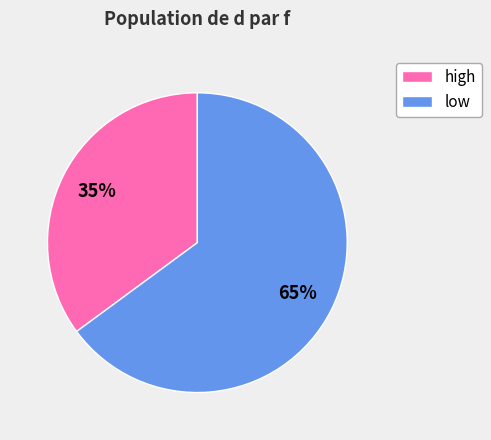

Combined, do high and low account for over 50%?

Yes